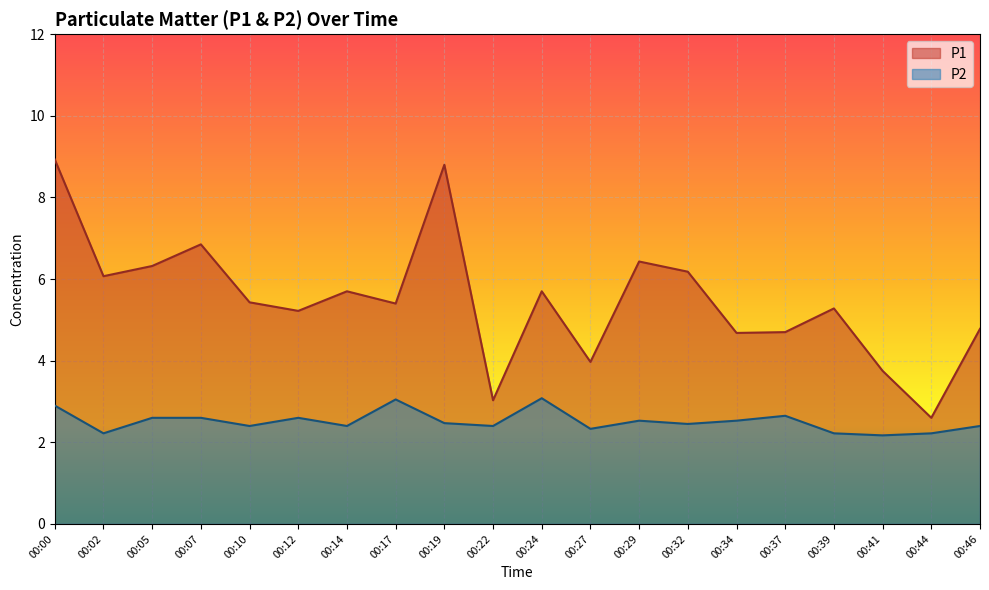

How many lines are shown in the chart?

2